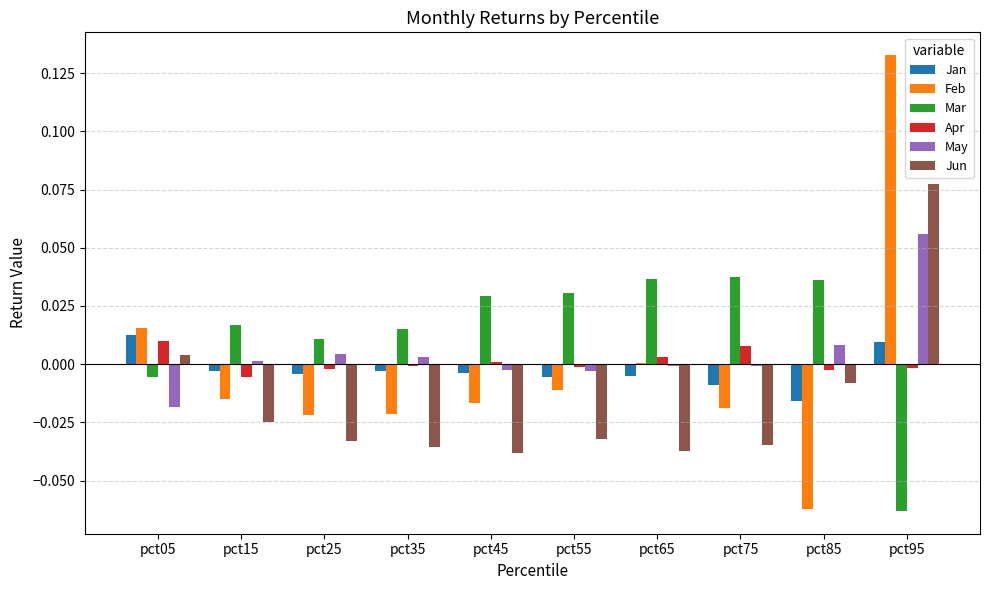

How many values in Jan are above zero?

2